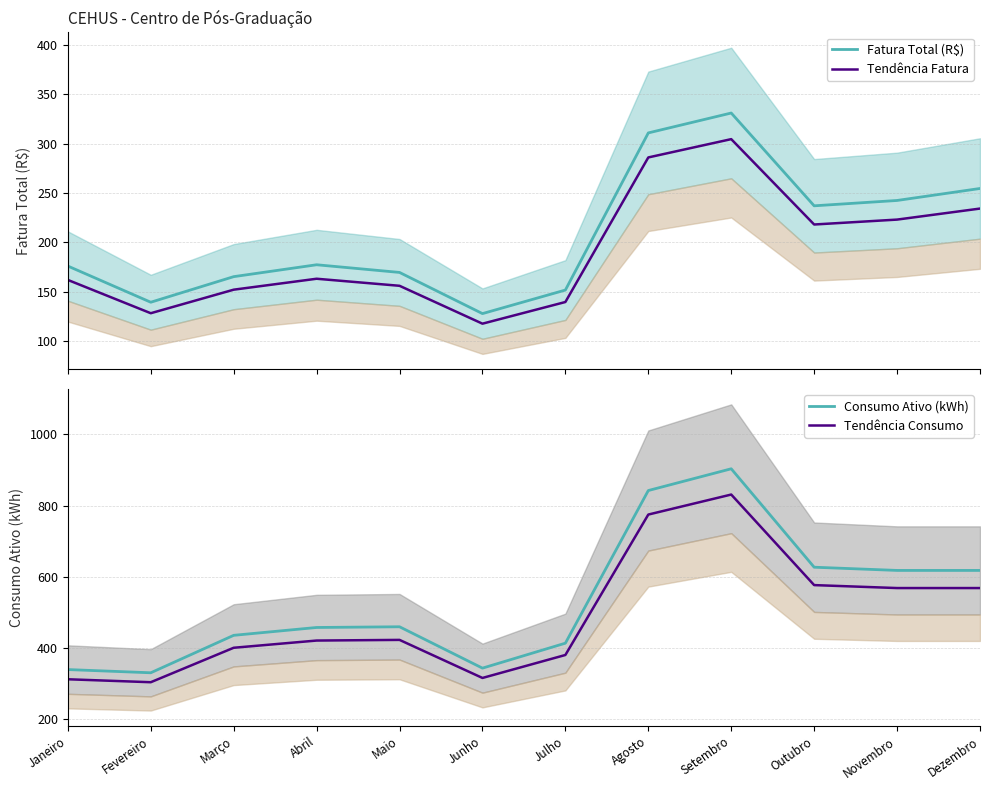

Which category has the lowest value across all series?

Junho